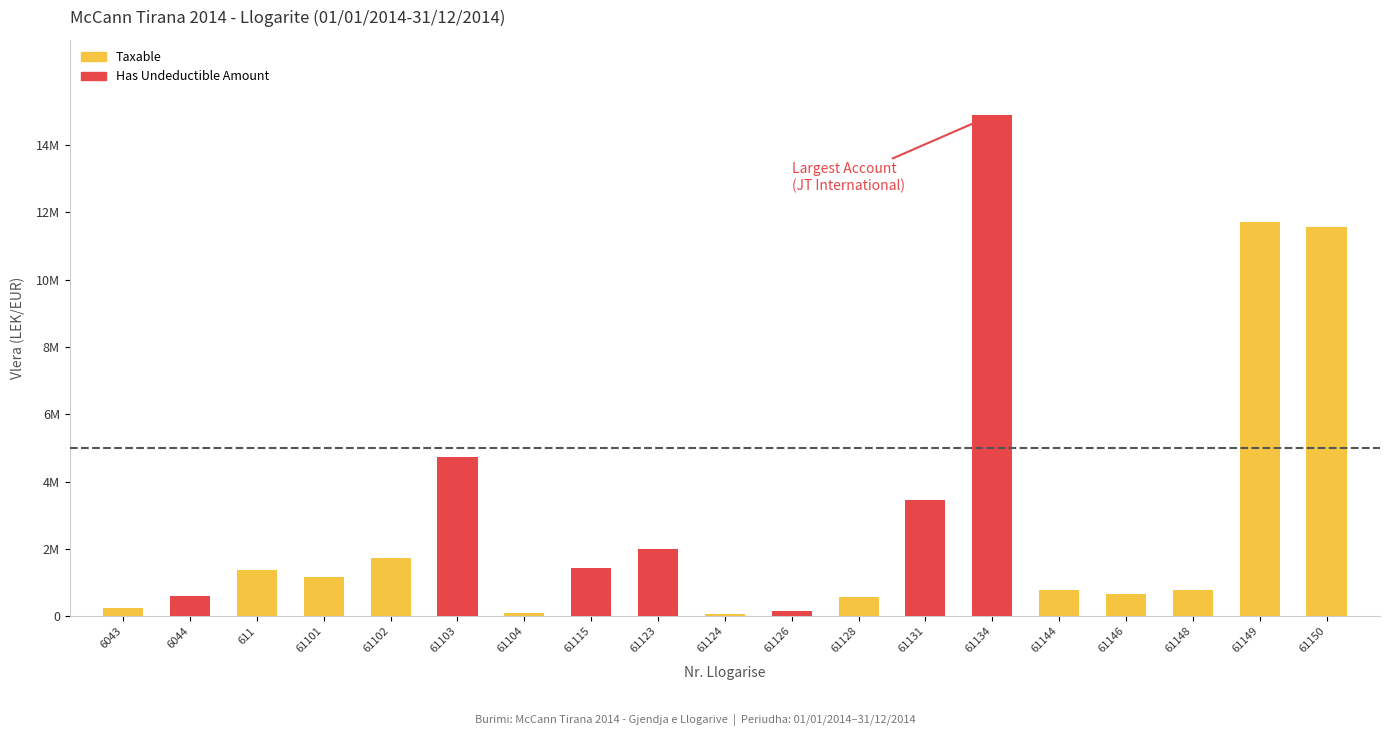

The value at 61103 is 4731146.9. True or false?

True